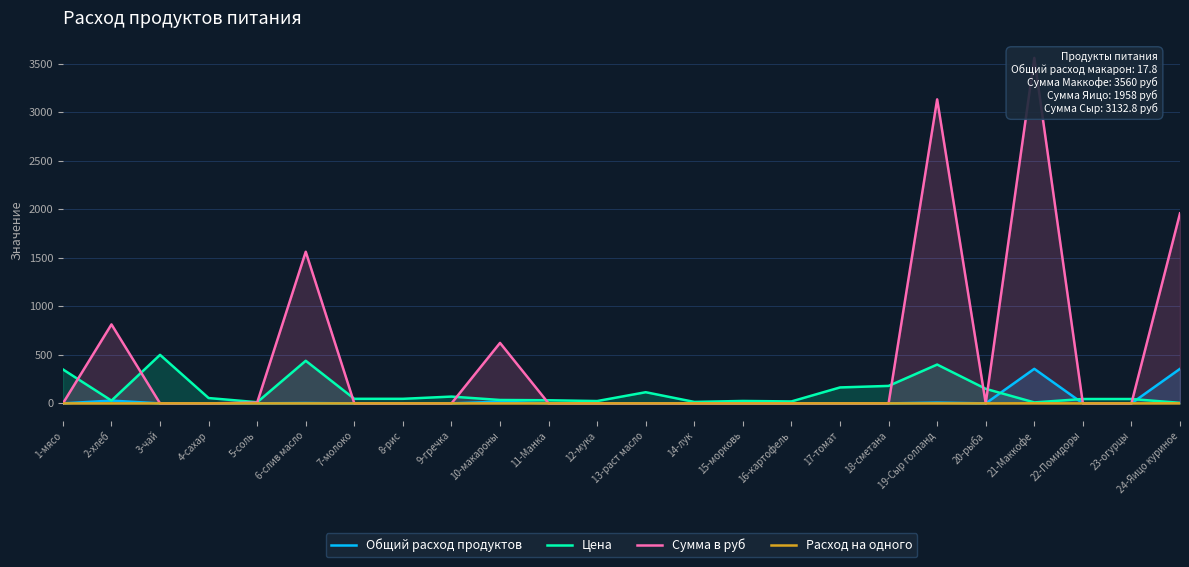

What is the label of the 24th point from the left?

24-Яицо куриное